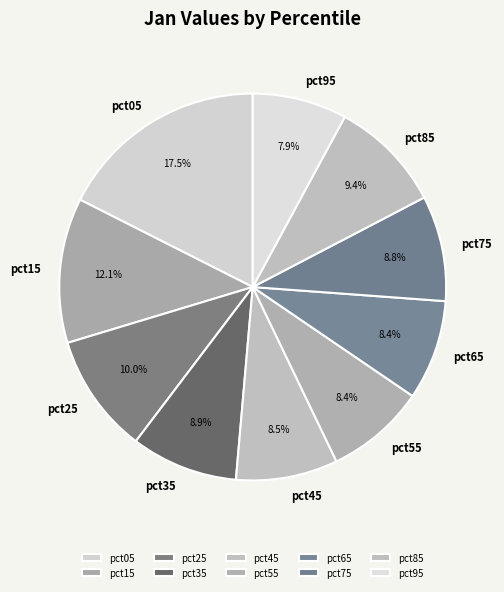

Count the number of slices in the pie.

10